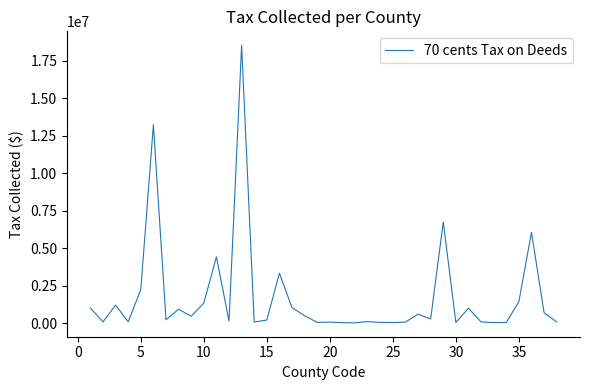

What is the difference between the maximum and minimum values?

18525425.8